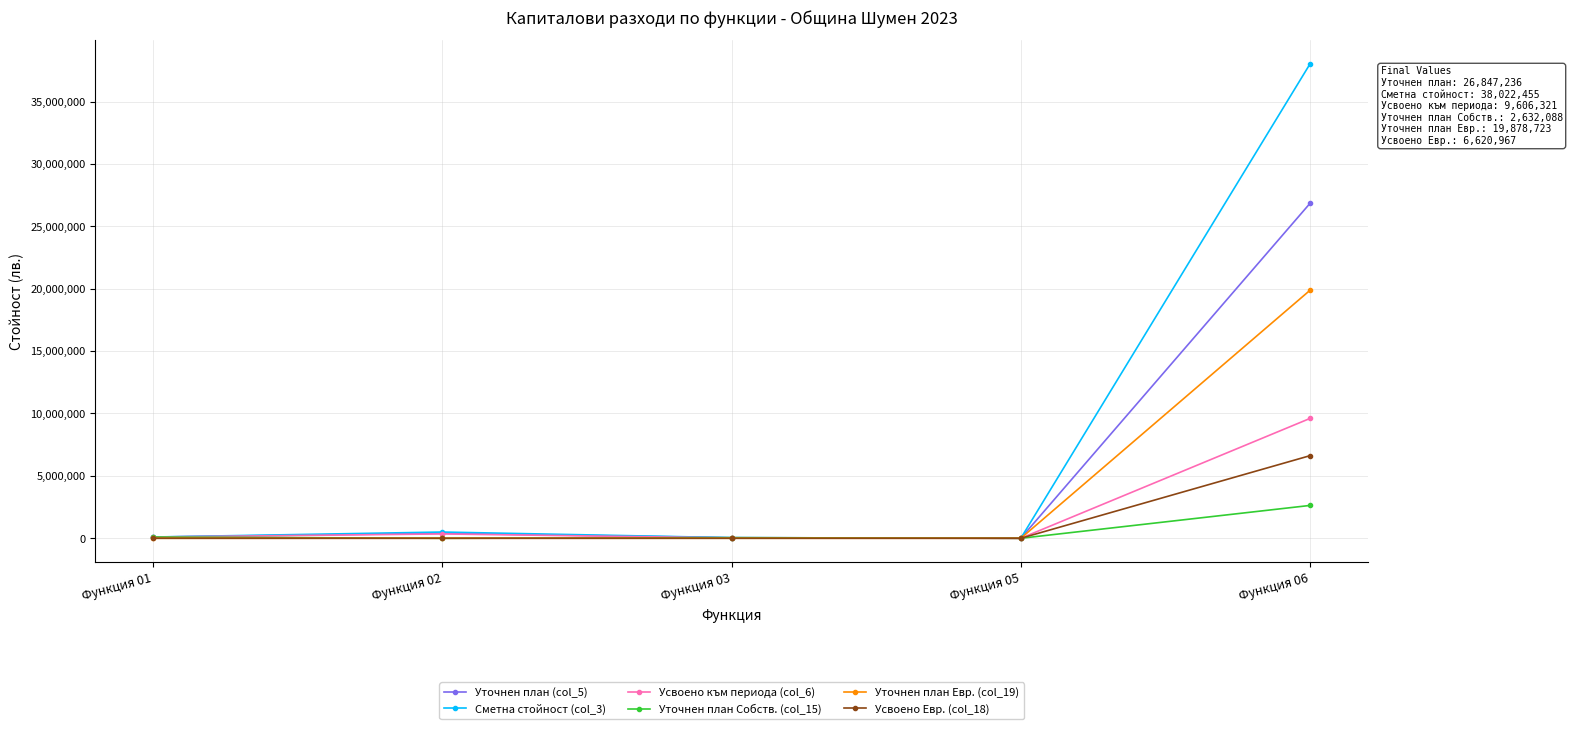

Which label corresponds to the largest value in the chart?

Функция 06